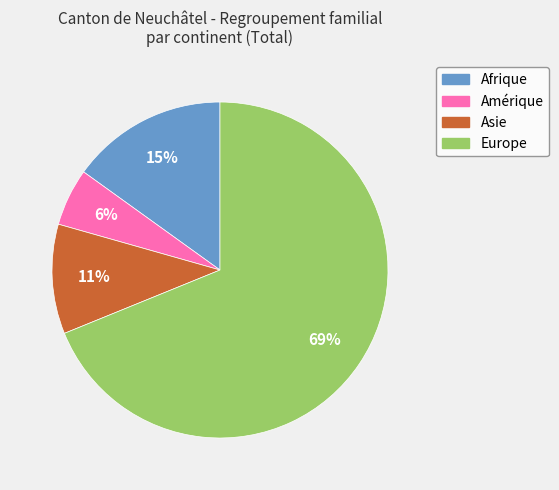

Is the sum of Afrique and Europe greater than half?

Yes